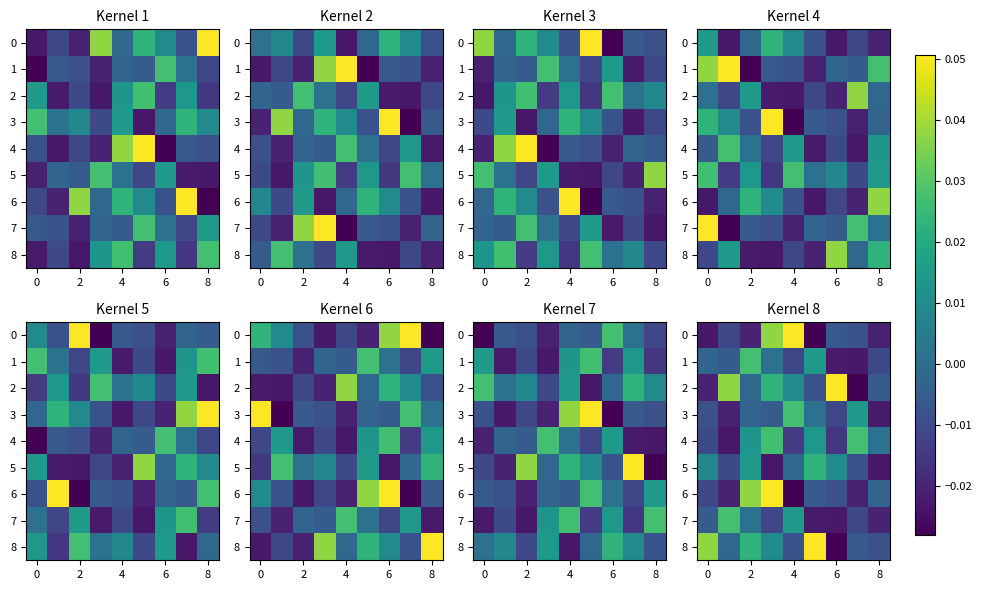

At which category does the chart reach its peak across all series?

4